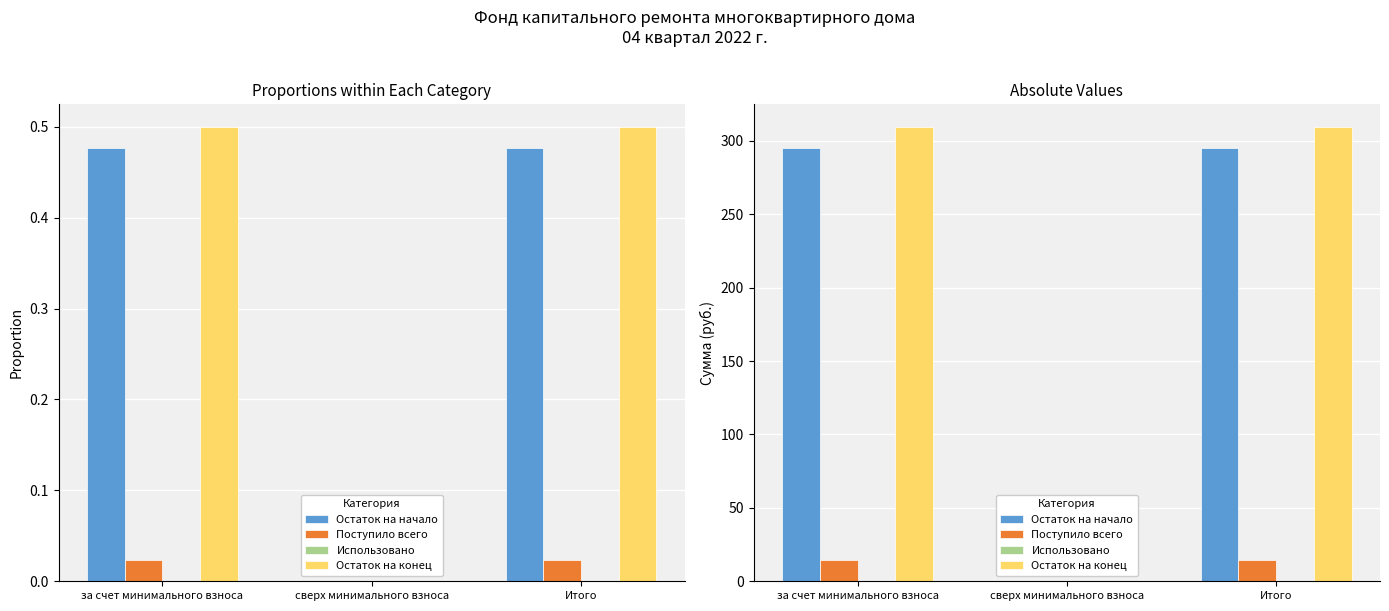

Reading left to right, list all the values displayed in this chart.

Остаток на начало: за счет минимального взноса=295.0	сверх минимального взноса=0.0	Итого=295.0
Поступило всего: за счет минимального взноса=14.7	сверх минимального взноса=0.0	Итого=14.7
Использовано: за счет минимального взноса=0.0	сверх минимального взноса=0.0	Итого=0.0
Остаток на конец: за счет минимального взноса=309.7	сверх минимального взноса=0.0	Итого=309.7